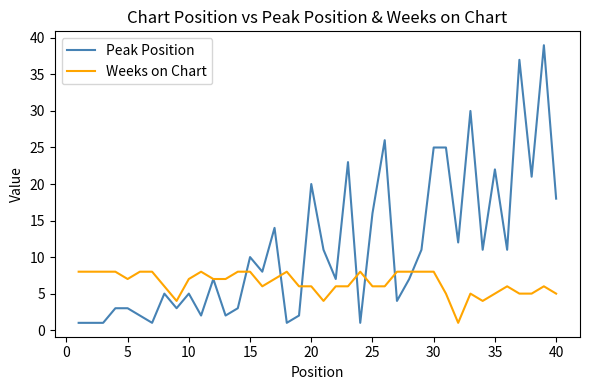

Which series has the widest spread of values?

Peak Position